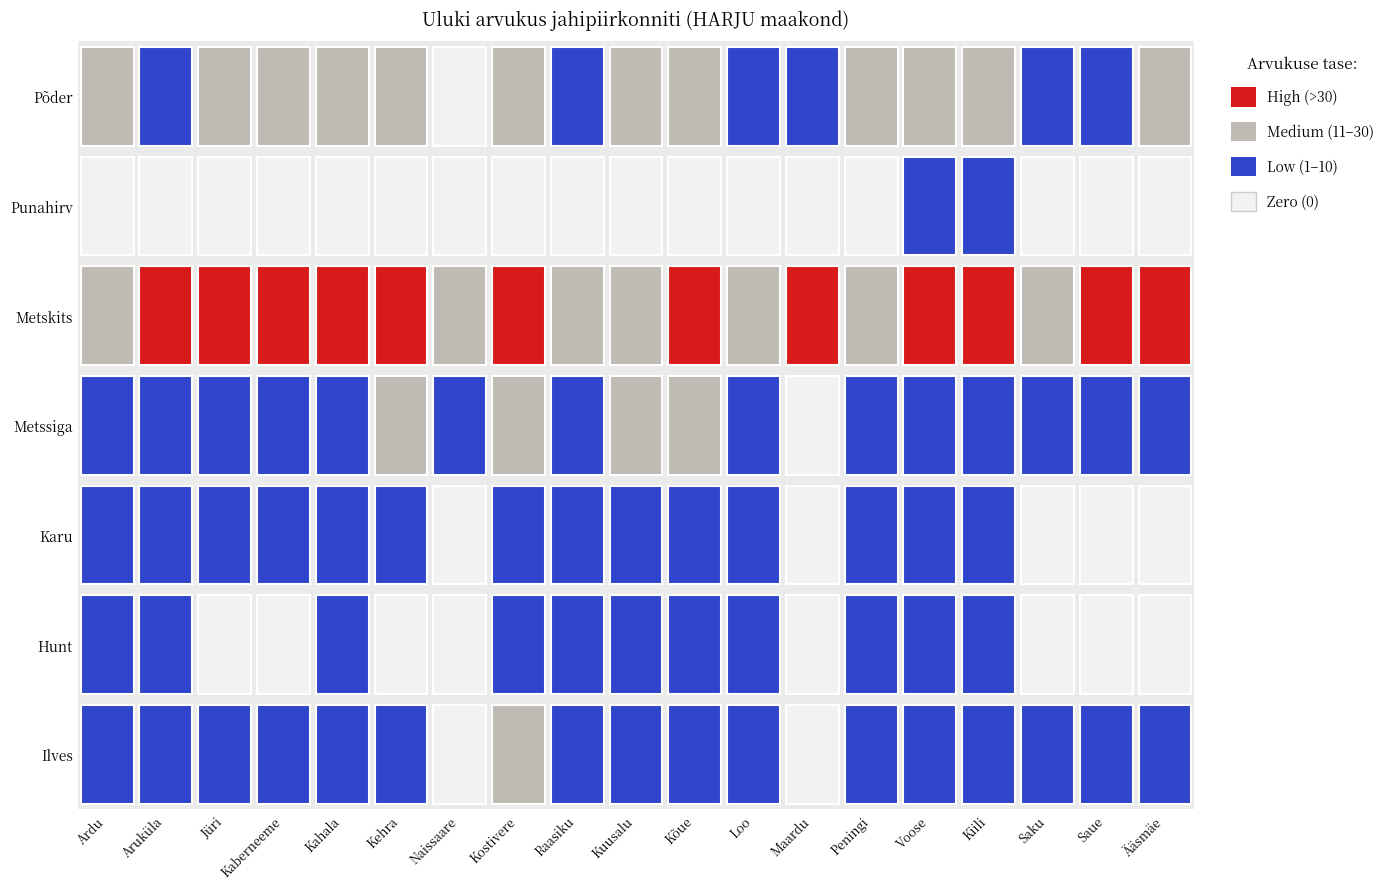

What is the difference between the maximum and minimum values in the Saue series?

45